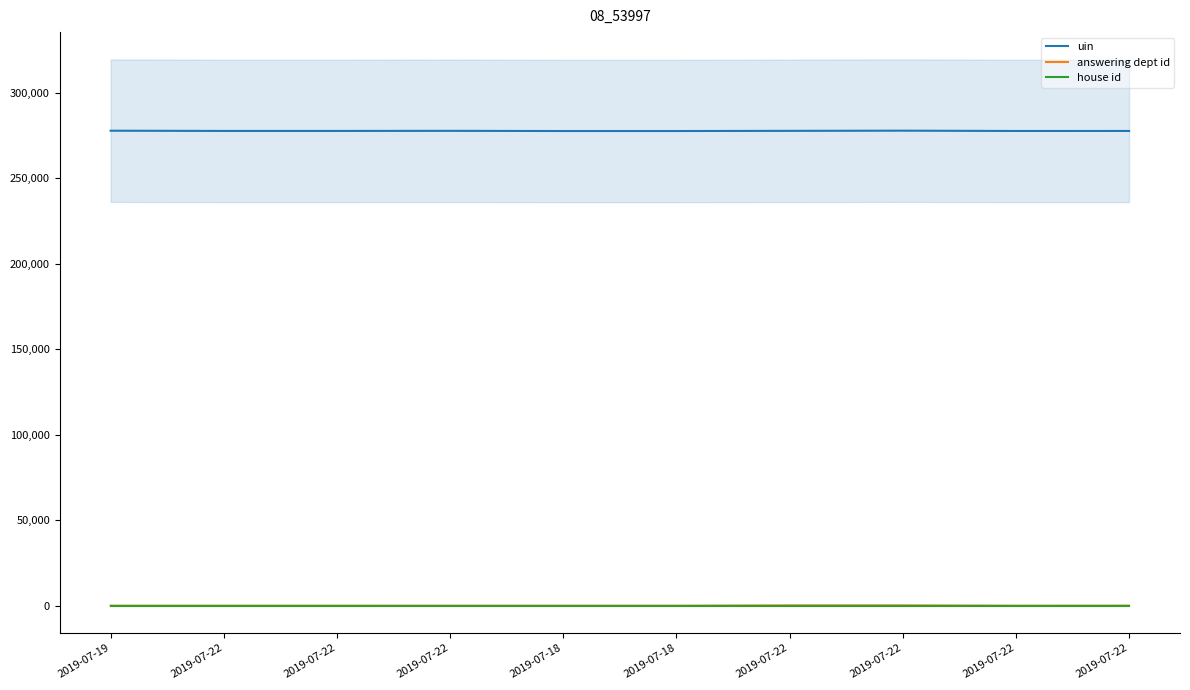

The value of house id at 2019-07-22 is 0. True or false?

False